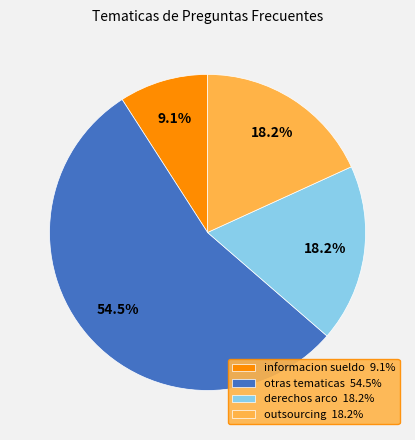

To the nearest percent, what is the difference between the largest and smallest slice percentages?

45%